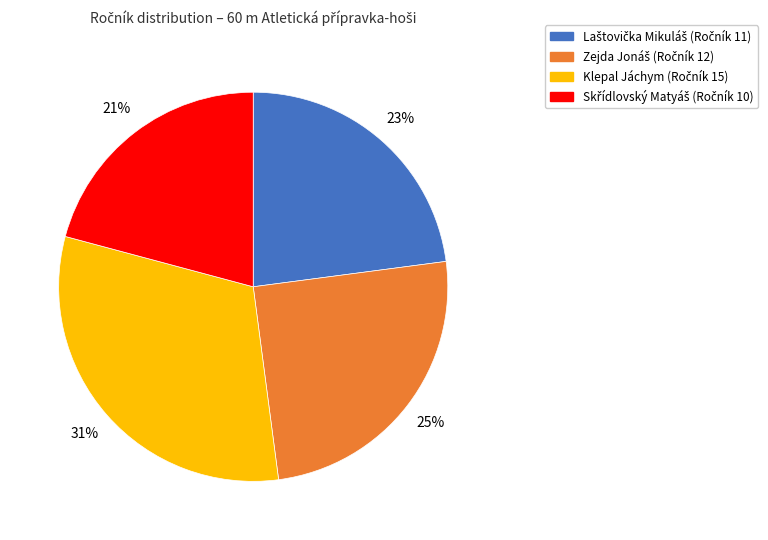

Does Klepal Jáchym represent more than half of the total?

No